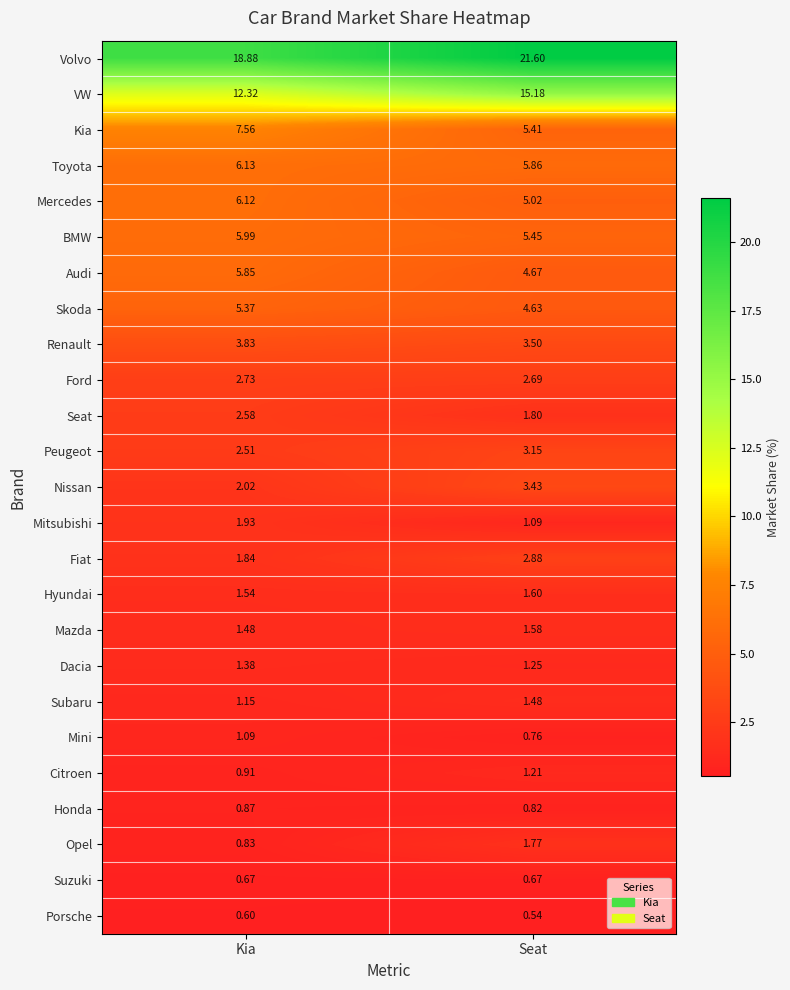

Which label corresponds to the smallest value in the chart?

Seat